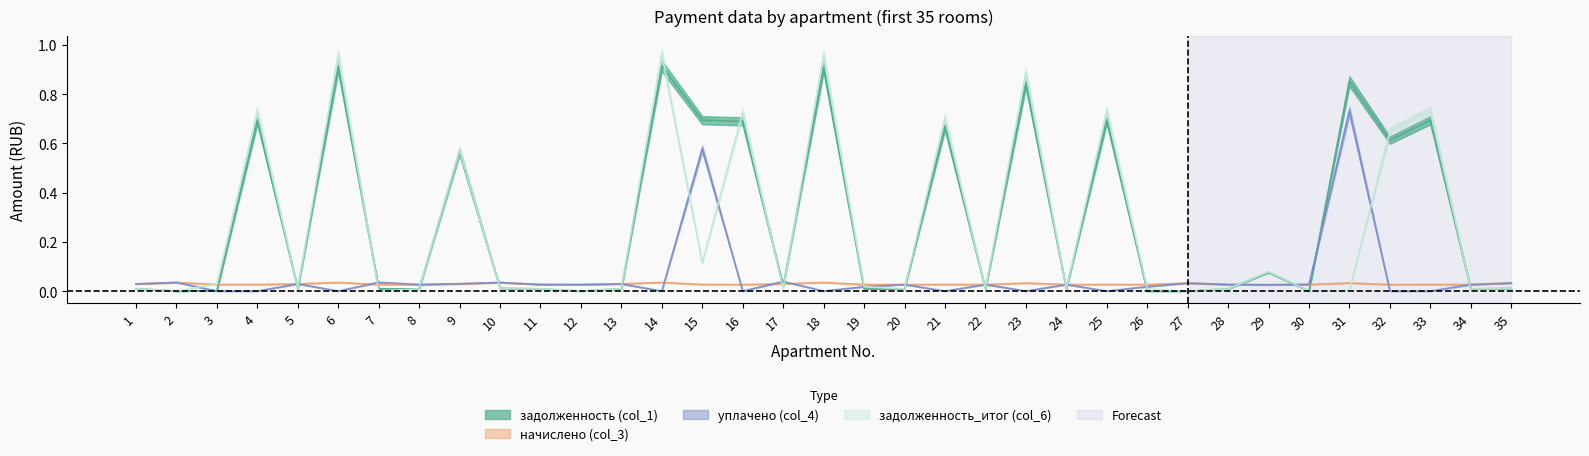

Rank the series by their maximum value, from highest to lowest.

задолженность_итог (col_6), задолженность (col_1), уплачено (col_4), начислено (col_3)